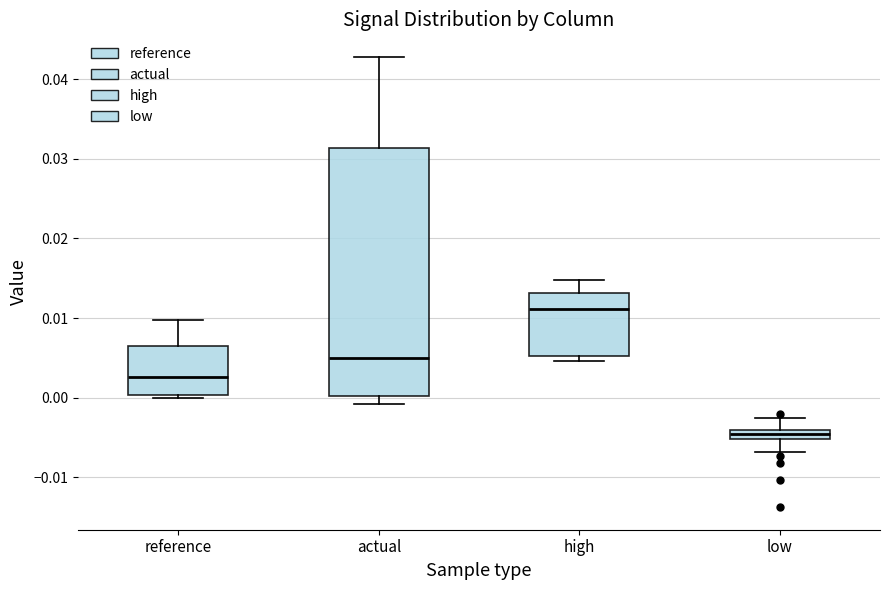

Where is the lower edge of the box for low on the y-axis? The values are not printed on the chart, so give them approximately, as read against the axis.

-0.005